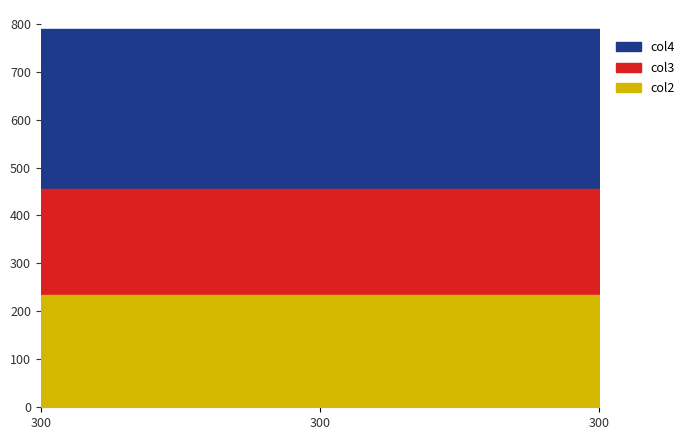

Is the value of col2 at 300 greater than the value of col3 at 300?

No